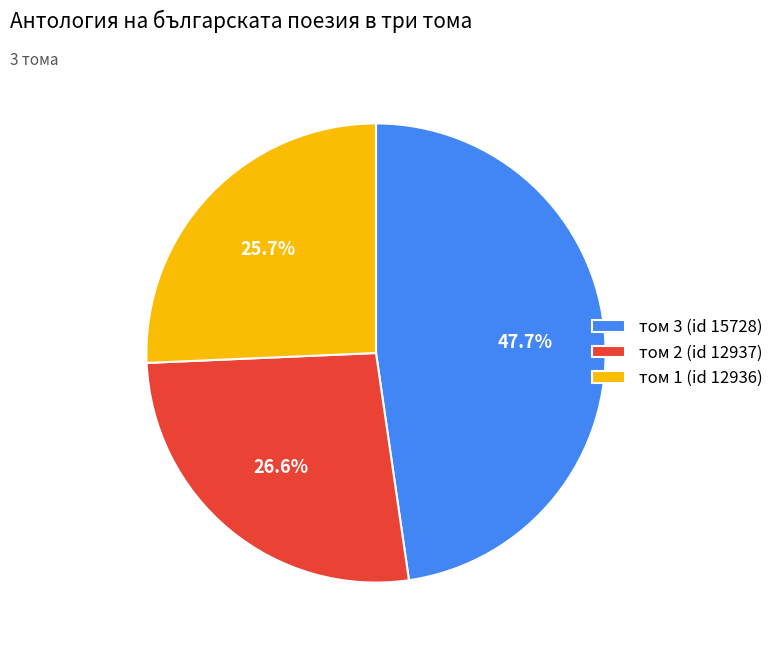

To the nearest percent, what percentage of the pie is том 2 (id 12937)?

27%